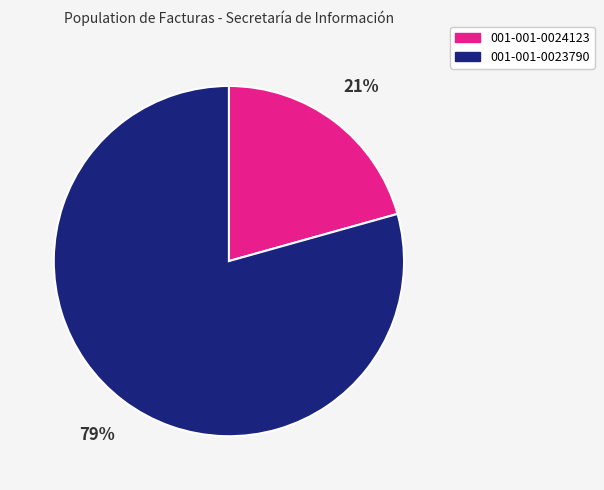

How many segments does this pie chart have?

2